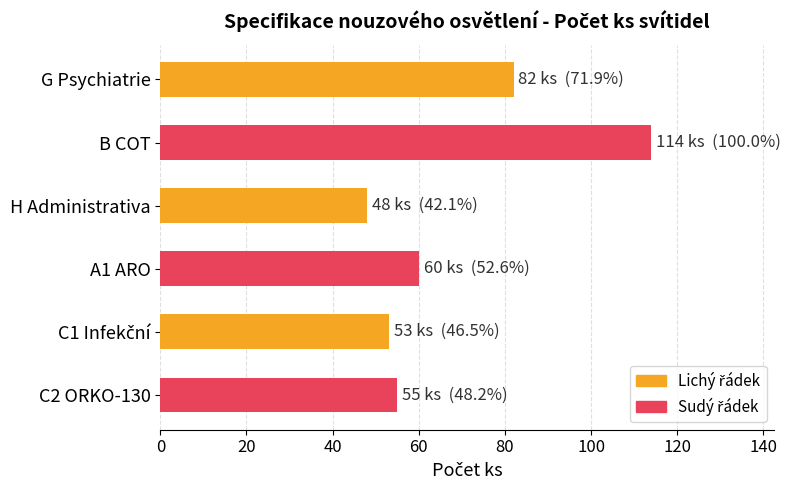

What is the greatest value displayed?

114